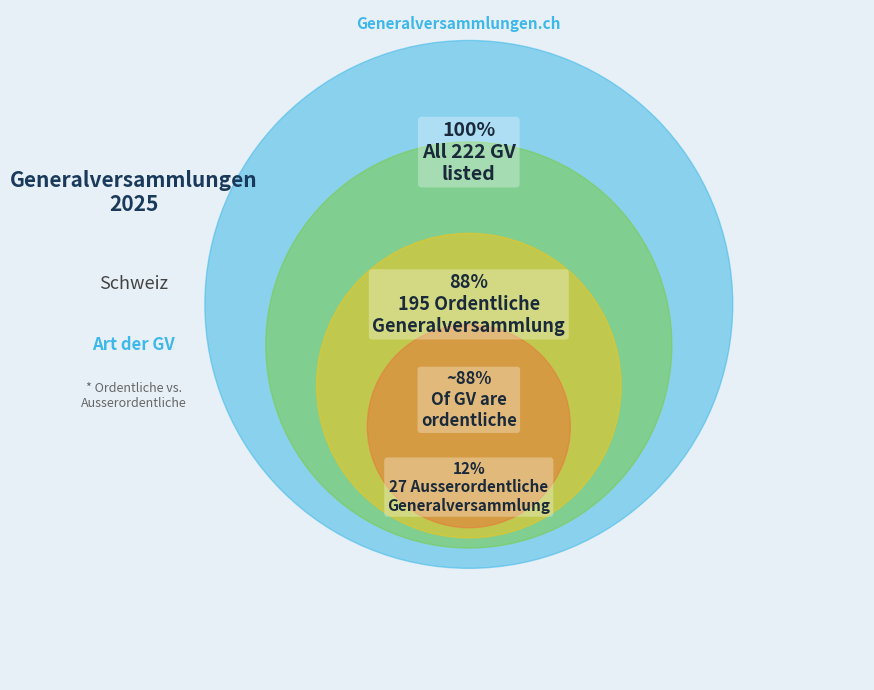

The Ordentliche Generalversammlung slice represents 78% of the pie. True or false?

False